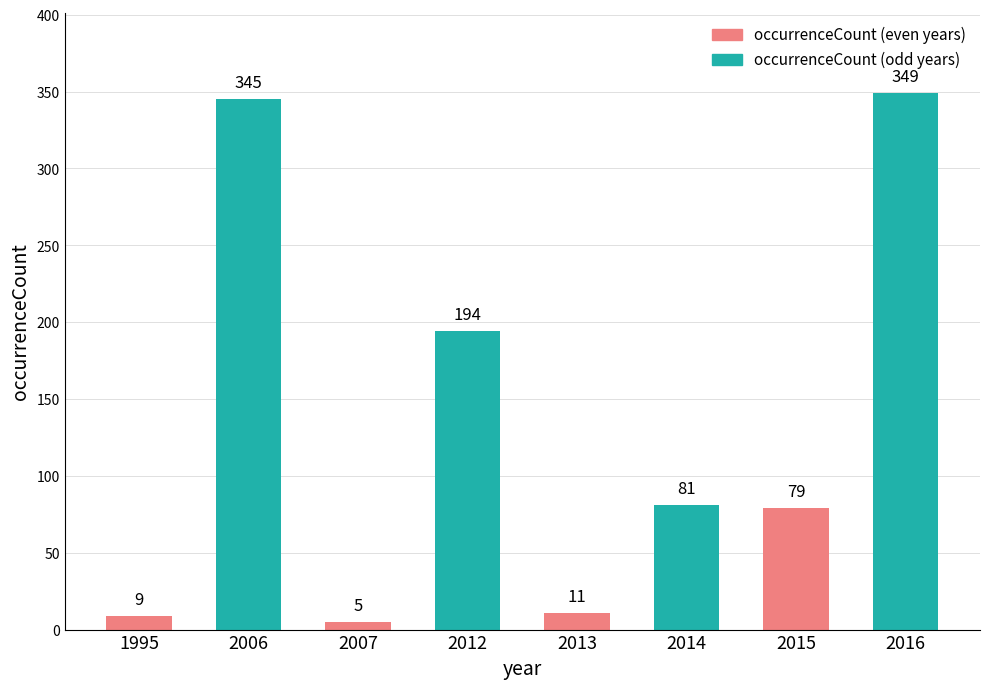

What is the difference between the second highest and minimum values?

340